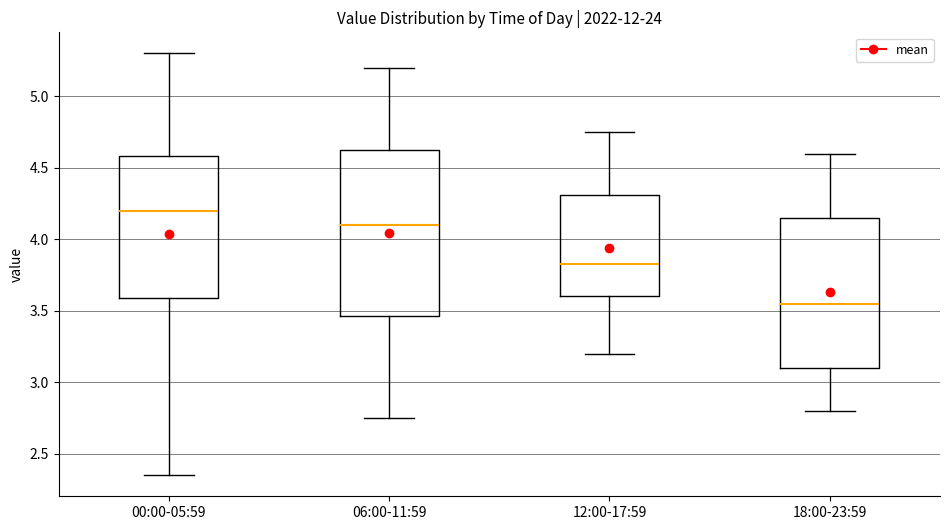

Where is the upper edge of the box for 00:00-05:59 on the y-axis? The values are not printed on the chart, so give them approximately, as read against the axis.

4.60